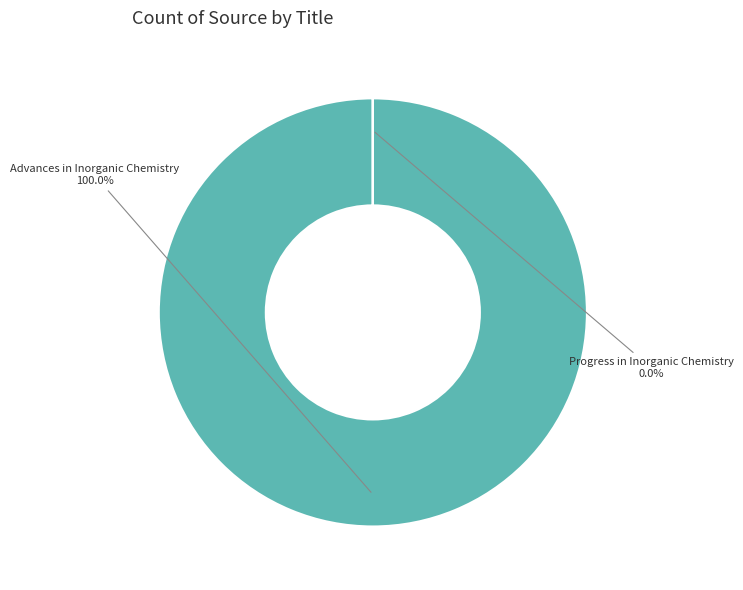

Count the number of slices in the pie.

2